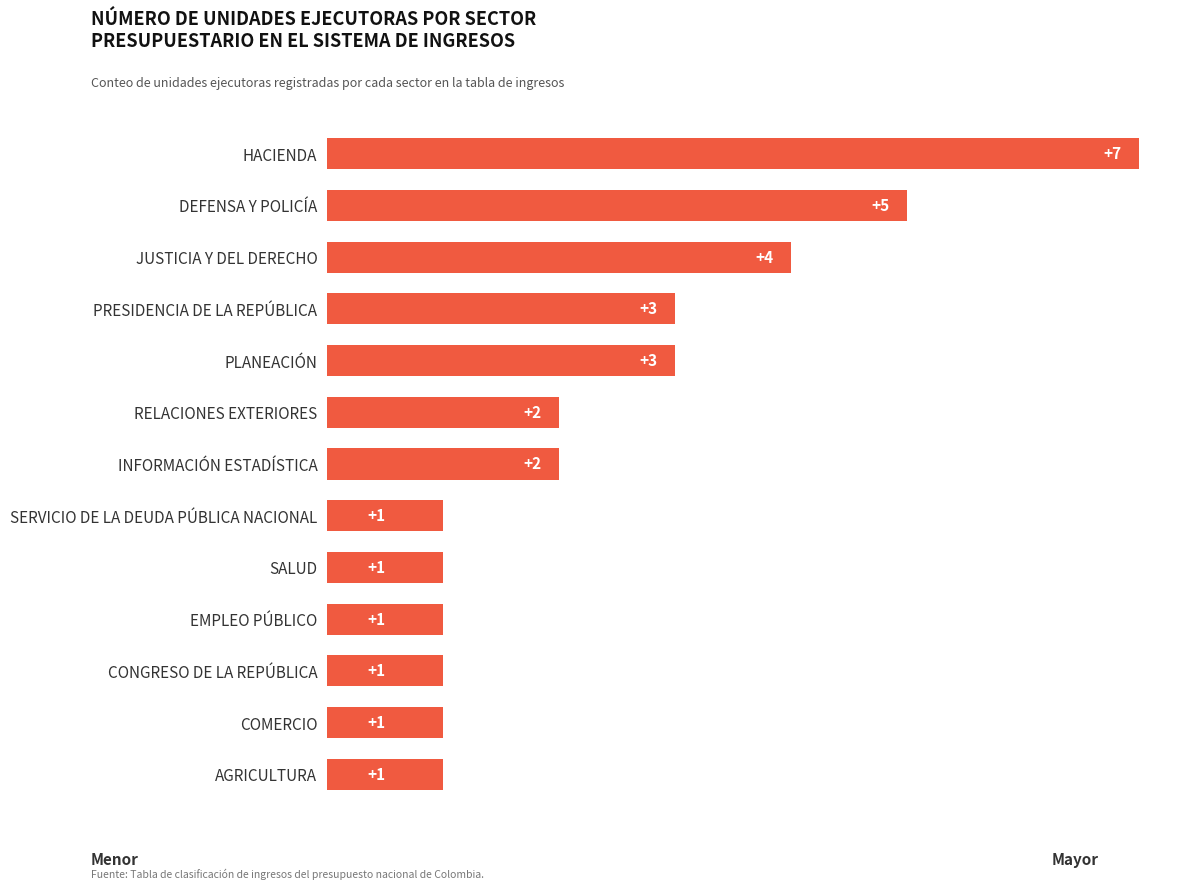

What is the maximum value shown in the chart?

7